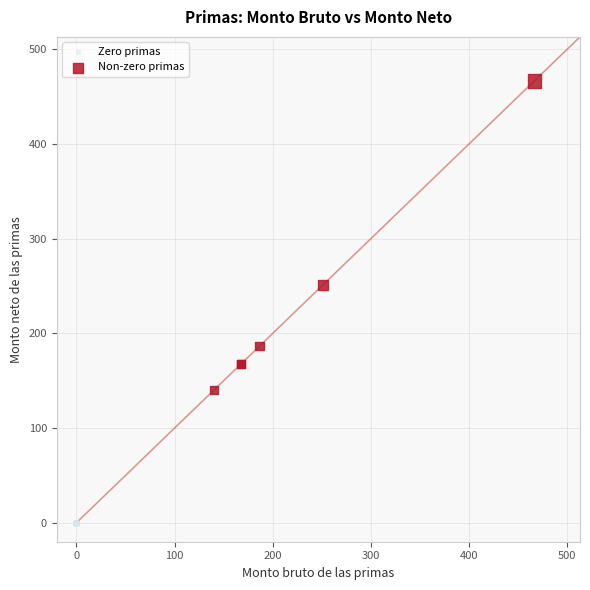

Which series reaches the minimum Y coordinate?

Zero primas